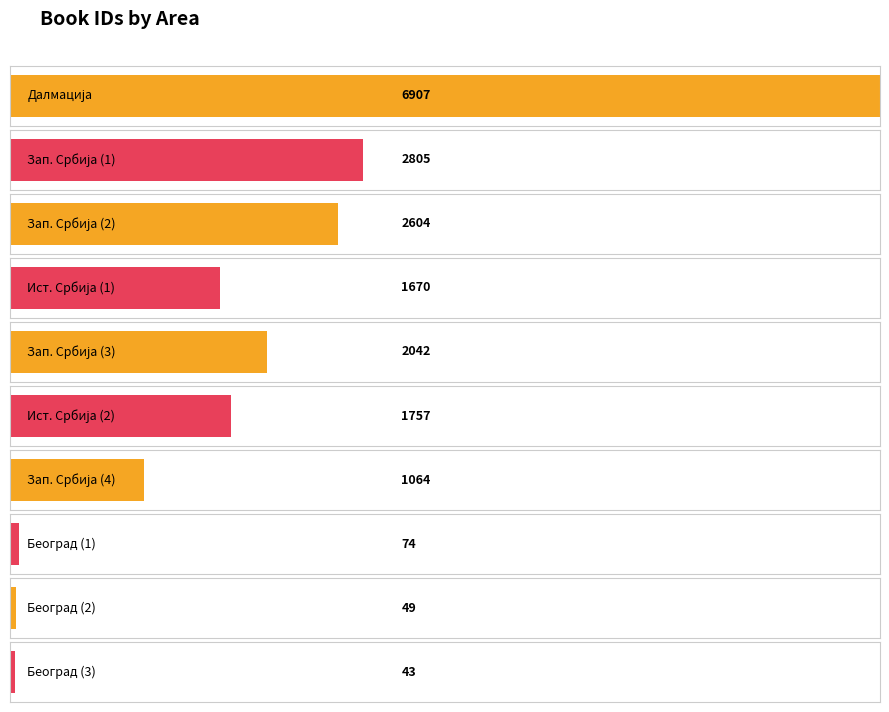

What is the change in value from Западна Србија to Западна Србија?

-763